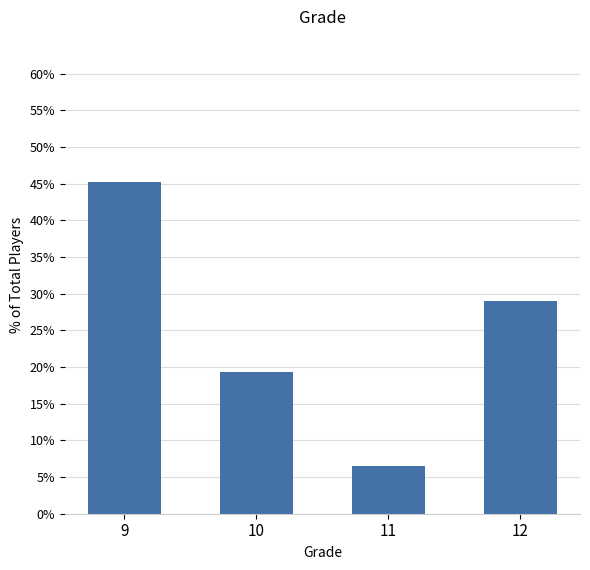

Which category has the lowest value across all series?

11